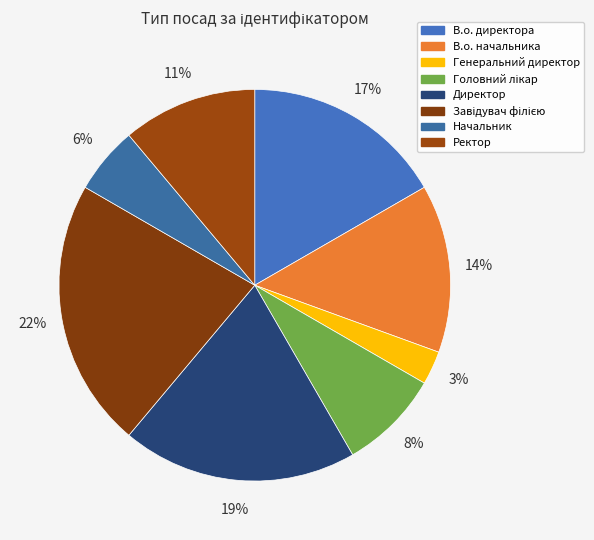

True or false: Генеральний директор accounts for 3% of the total.

True